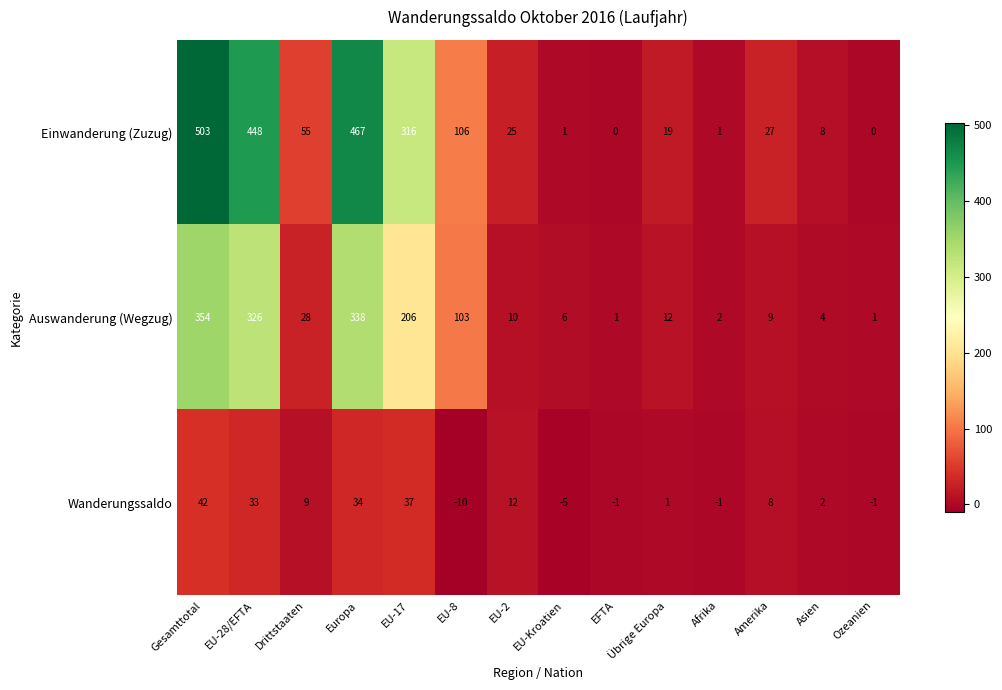

At which label does Einwanderung (Zuzug) reach its peak?

Gesamttotal